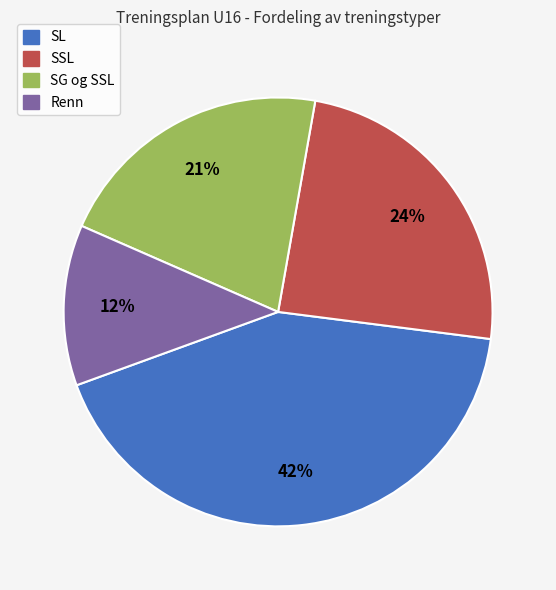

Which category has the smallest portion of the pie?

Renn